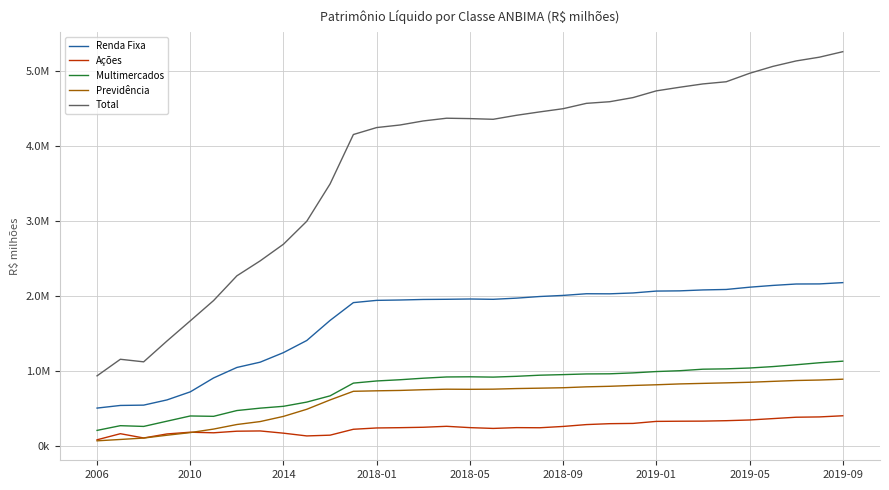

How many interior local peaks does the Total series have?

2